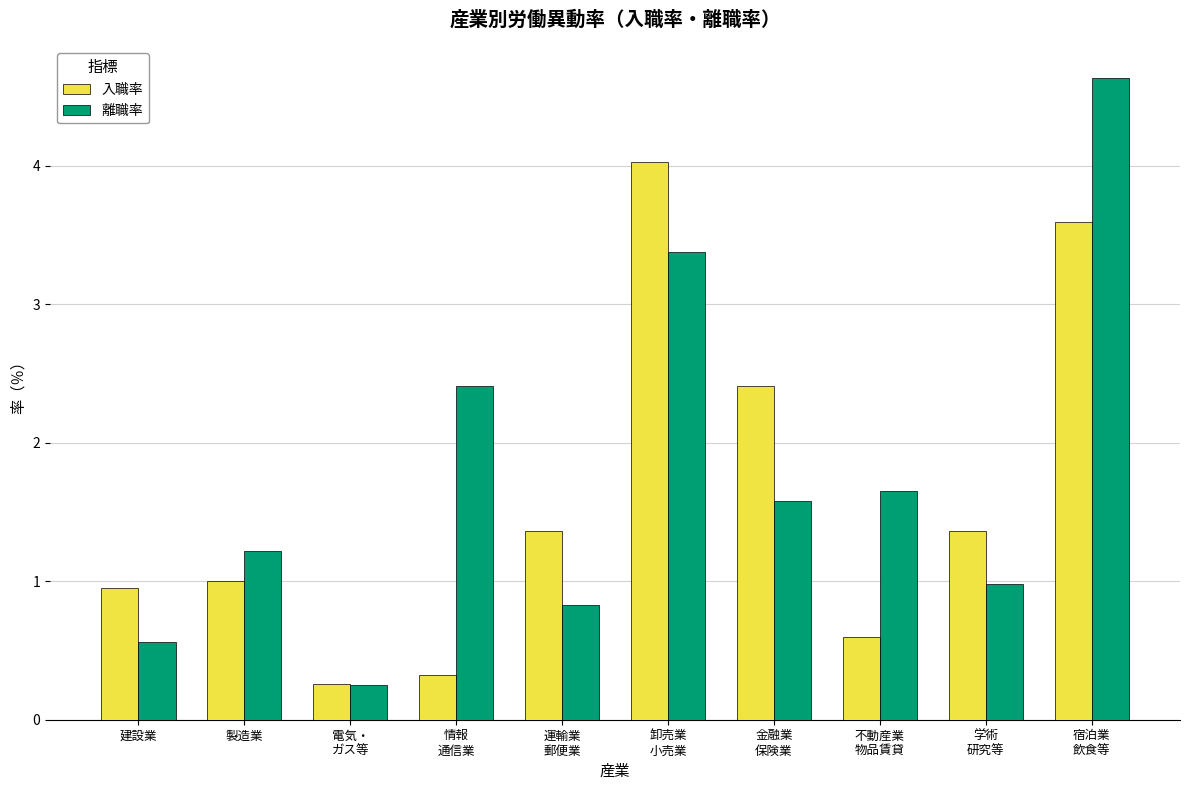

Which series has the largest range (max minus min)?

離職率